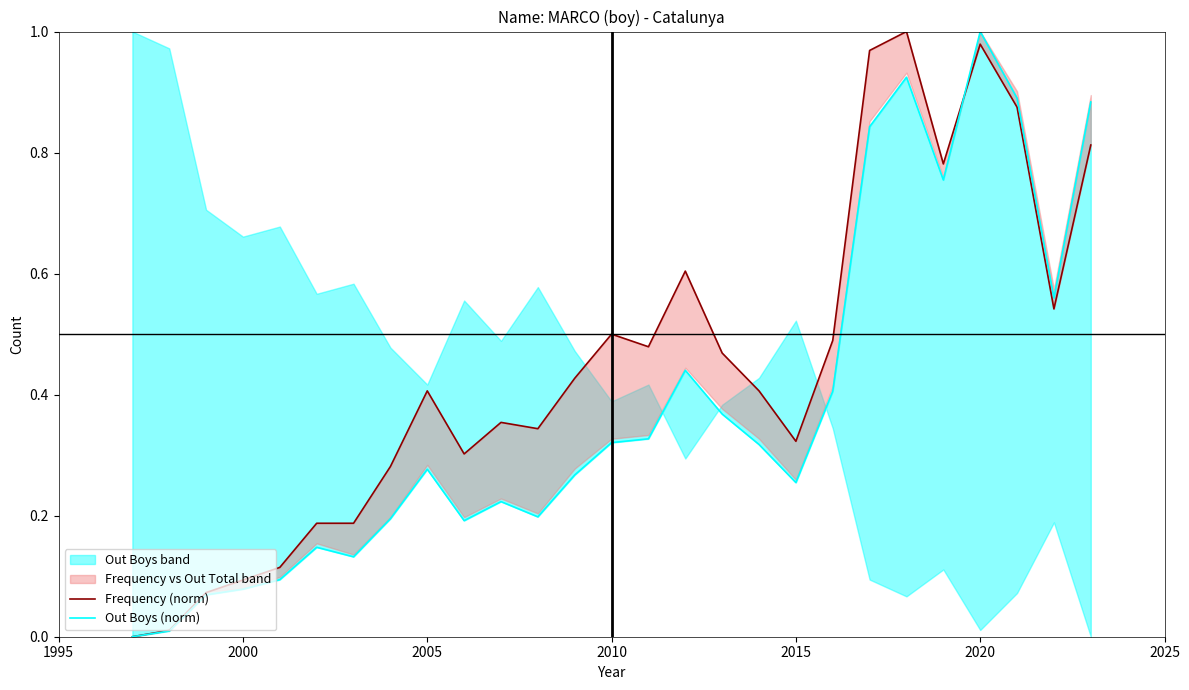

How many intersections are there between Out Boys (norm) and Frequency (norm)?

1